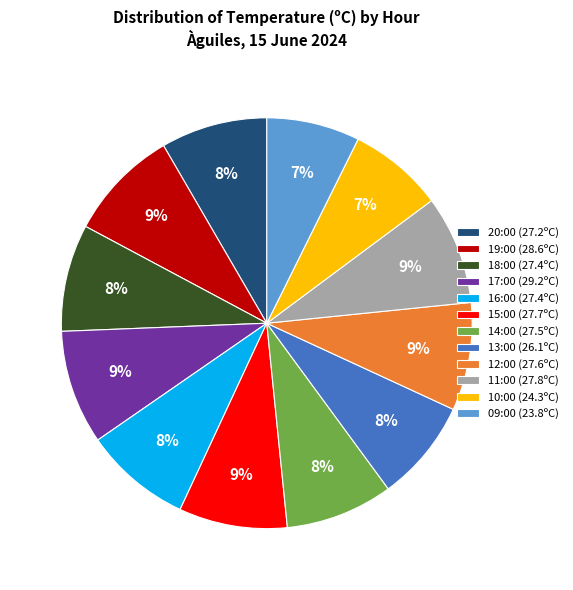

What percentage is the 18:00 slice, to the nearest percent?

8%